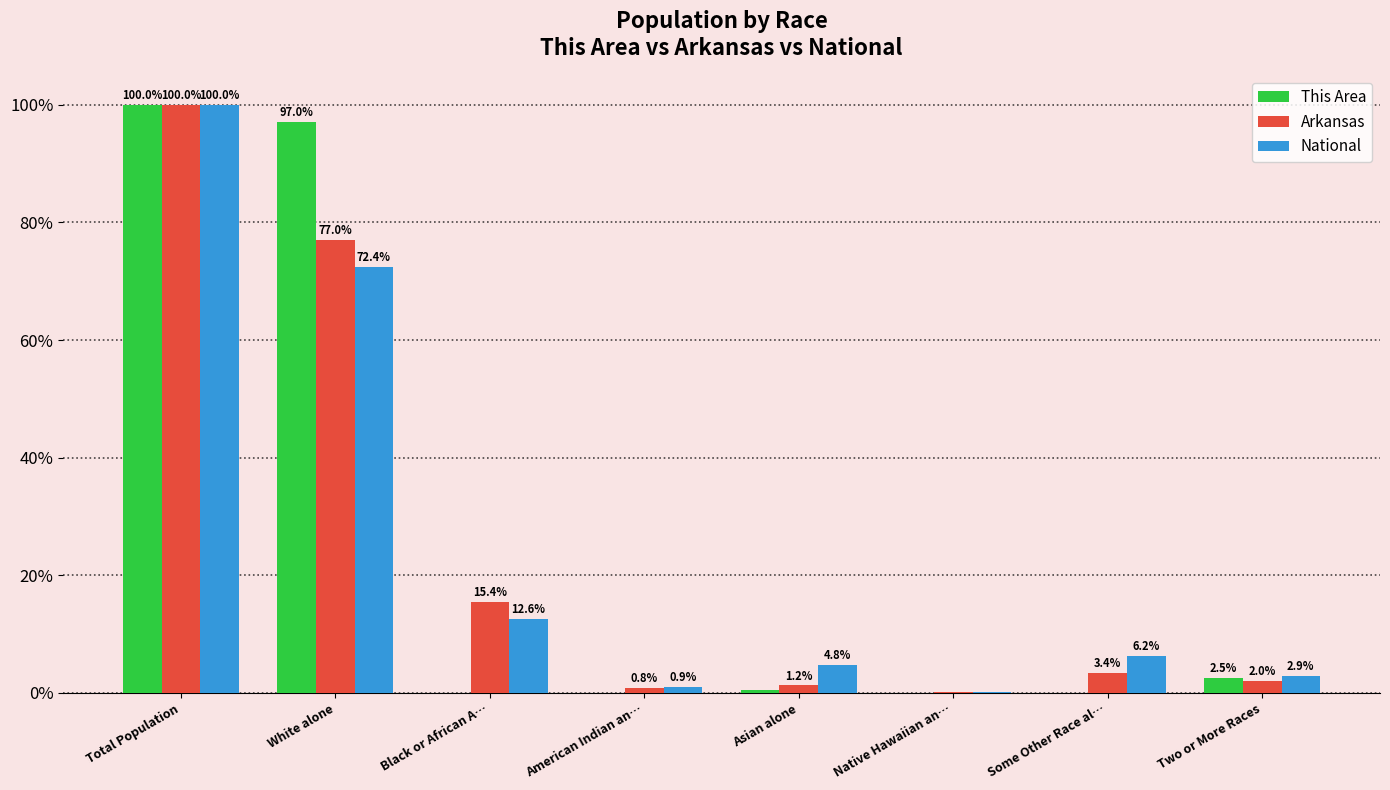

Where is National nearest to the value 50?

White alone